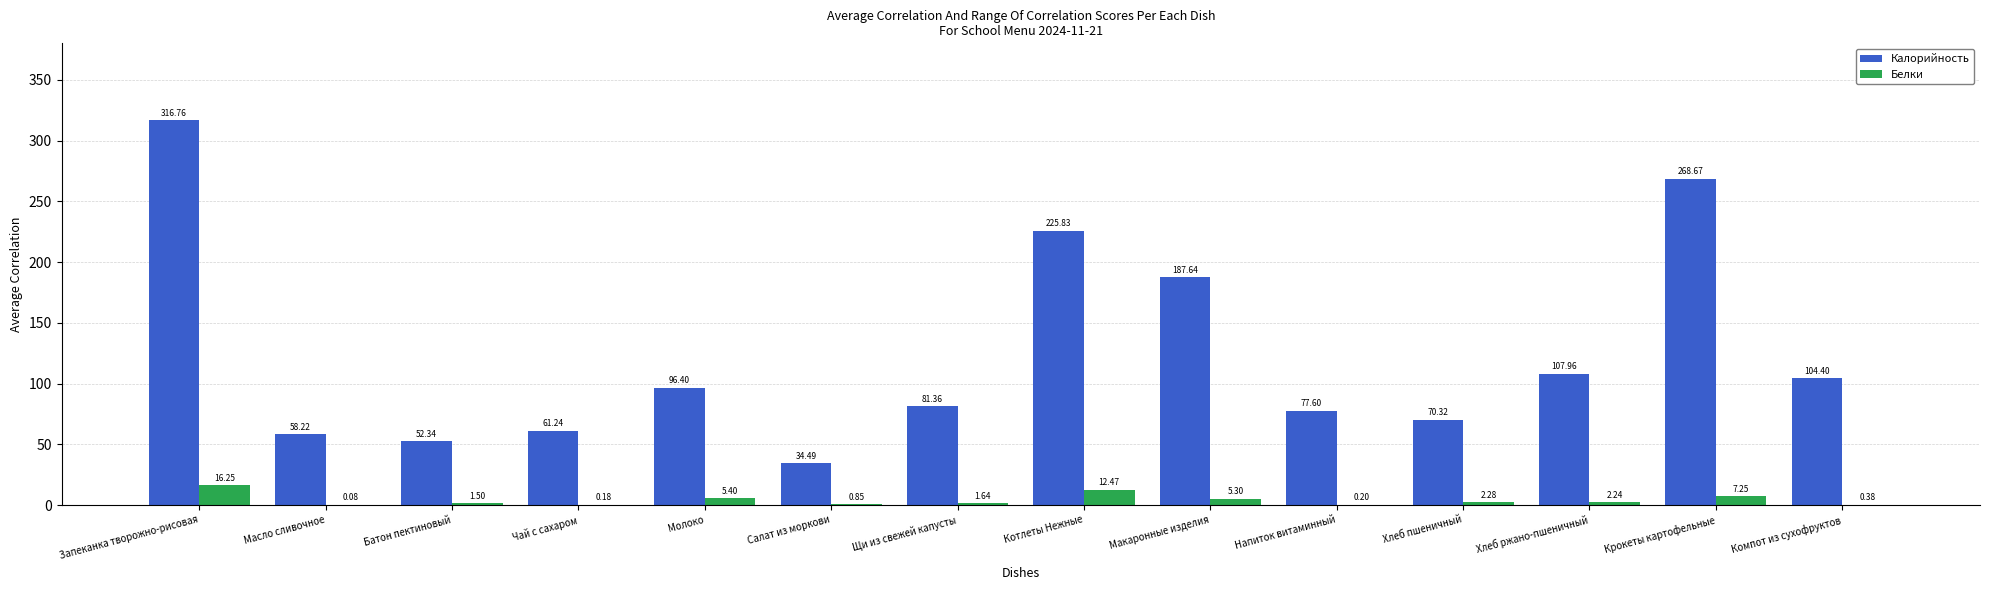

What is the sum of all Белки values?

56.0